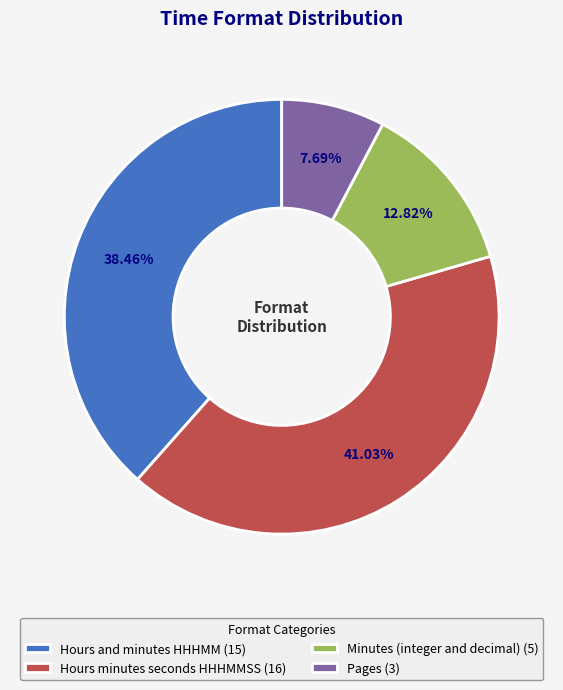

How many slices are in this pie chart?

4